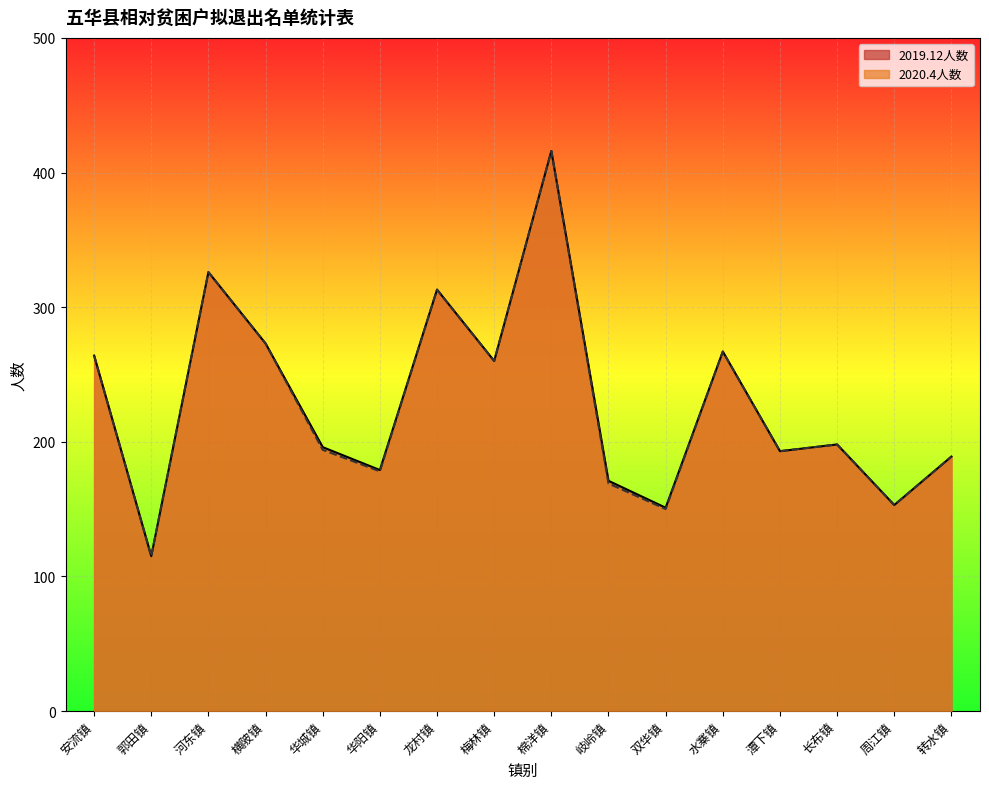

Rank the series at 郭田镇 from lowest to highest value.

2020.4人数, 2019.12人数